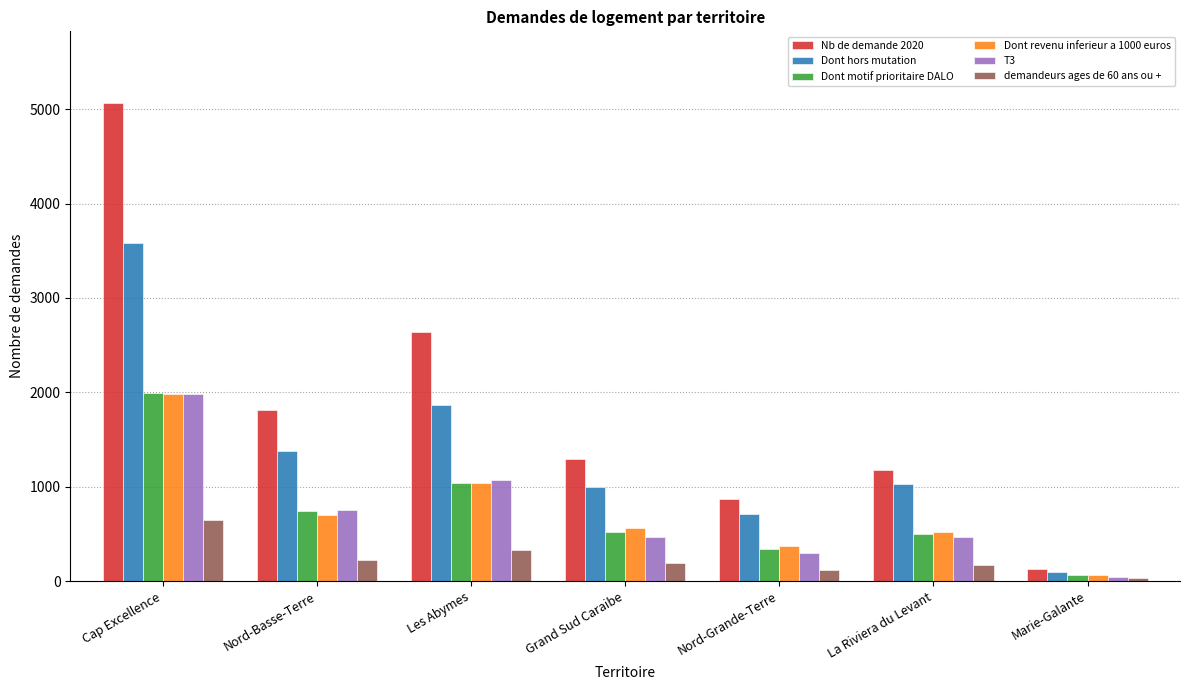

How many data points in Dont revenu inferieur a 1000 euros are less than 565?

3